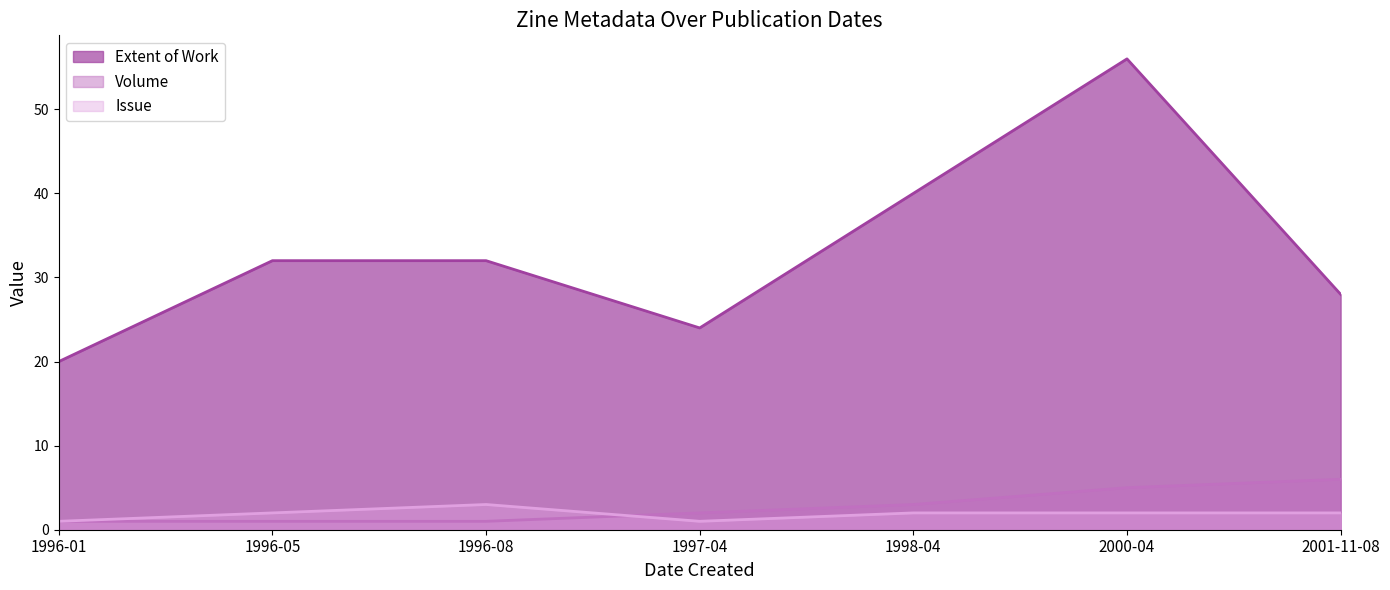

Is it true that Issue equals 0 at 1996-01?

False